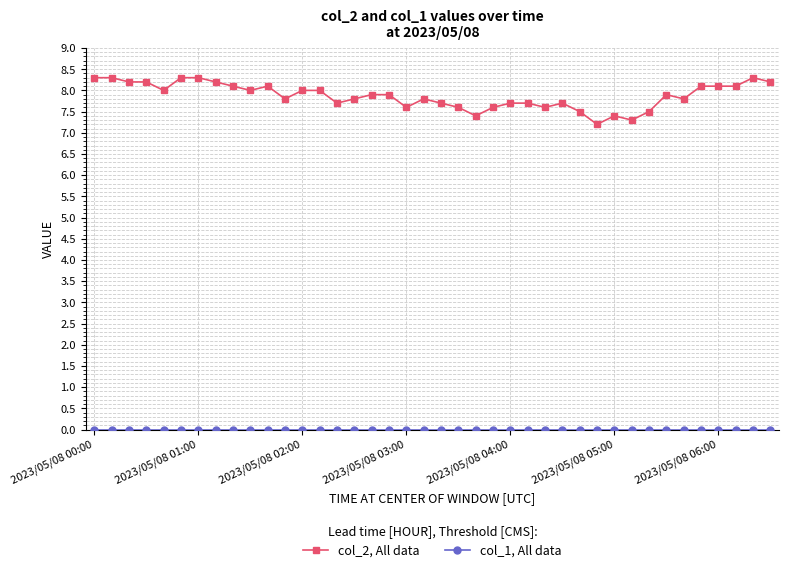

Which series has the largest range (max minus min)?

col_2, All data